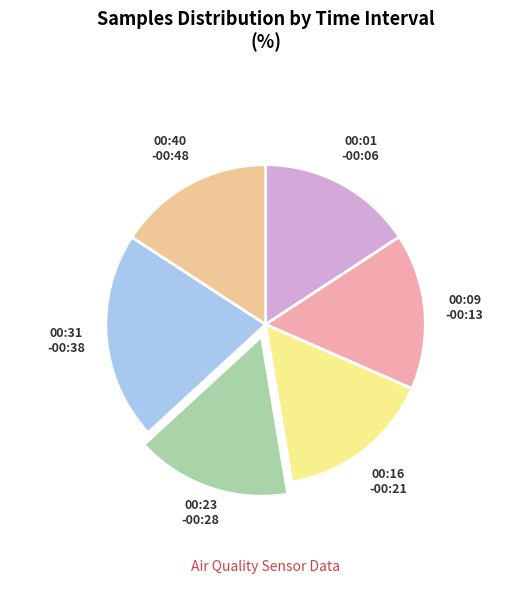

Which has a higher value, 00:09 -00:13 or 00:31 -00:38?

00:31 -00:38